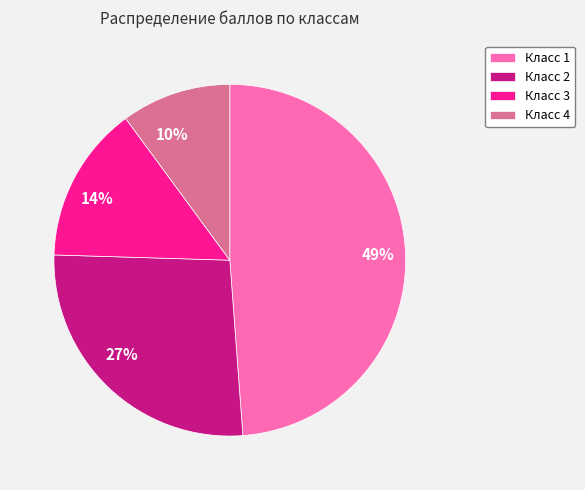

Do 49% and 10% together represent more than half of the pie?

Yes